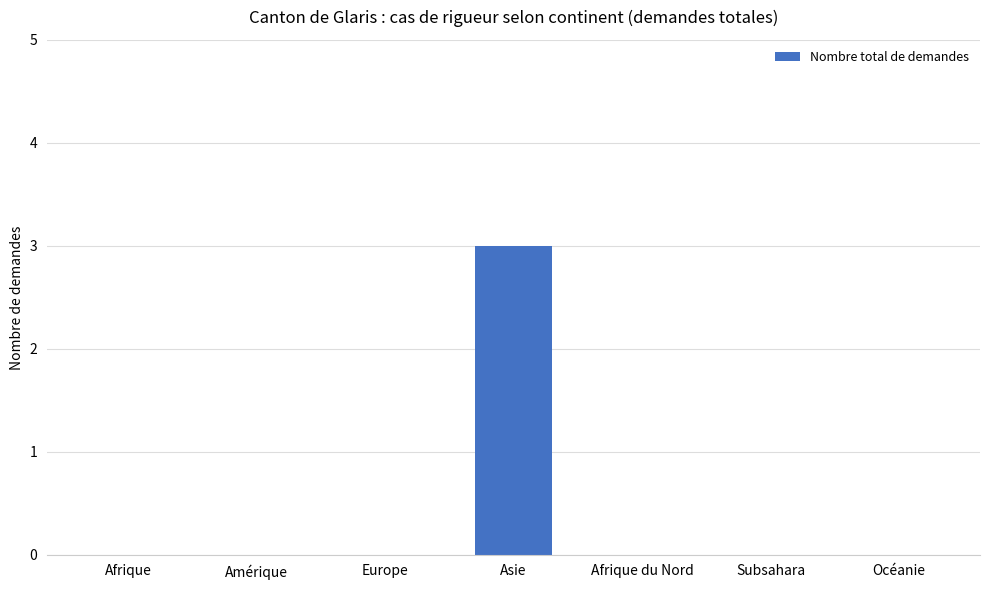

What is the sum of the values at Asie and Océanie?

3